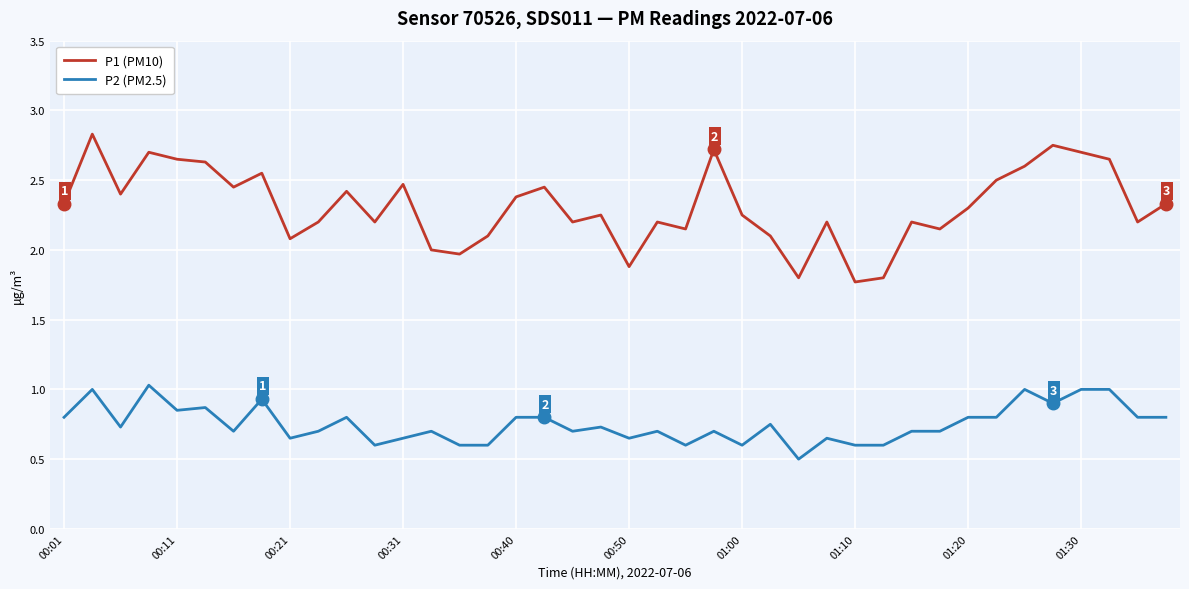

What is the smallest value displayed?

0.5